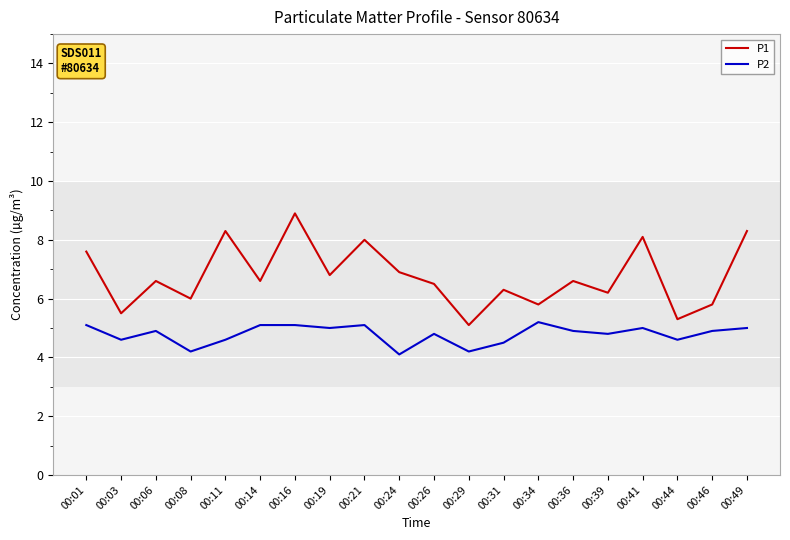

True or false: P2 and P1 intersect in this chart.

False